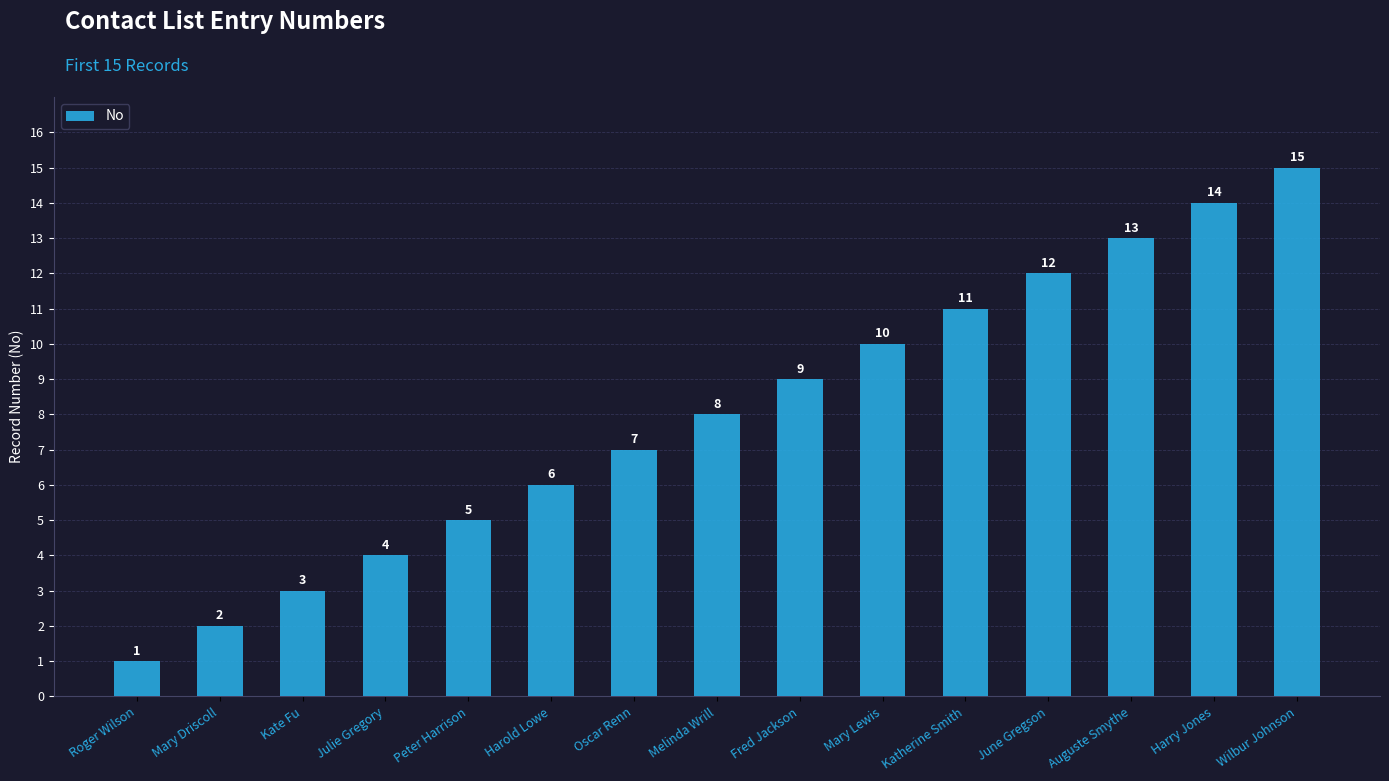

What is the smallest value displayed?

1